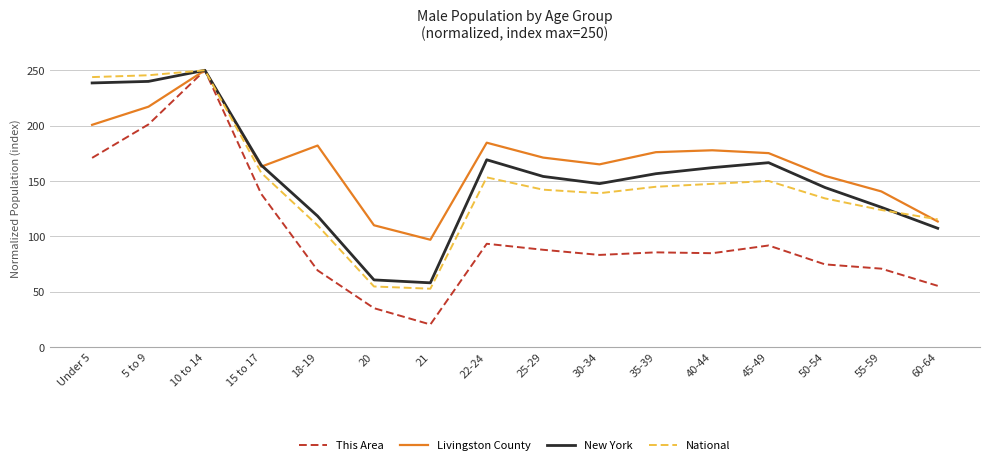

Which series changed the most between 5 to 9 and 22-24?

This Area